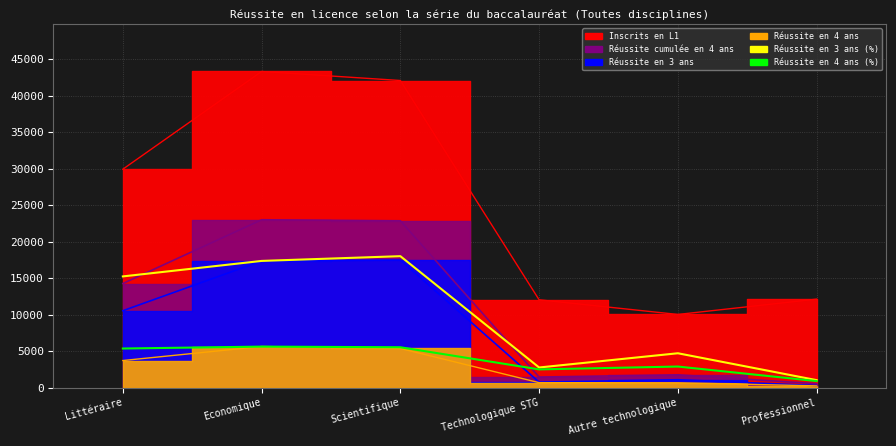

True or false: Réussite en 4 ans (%) has more than 1 points higher than both neighbors.

True